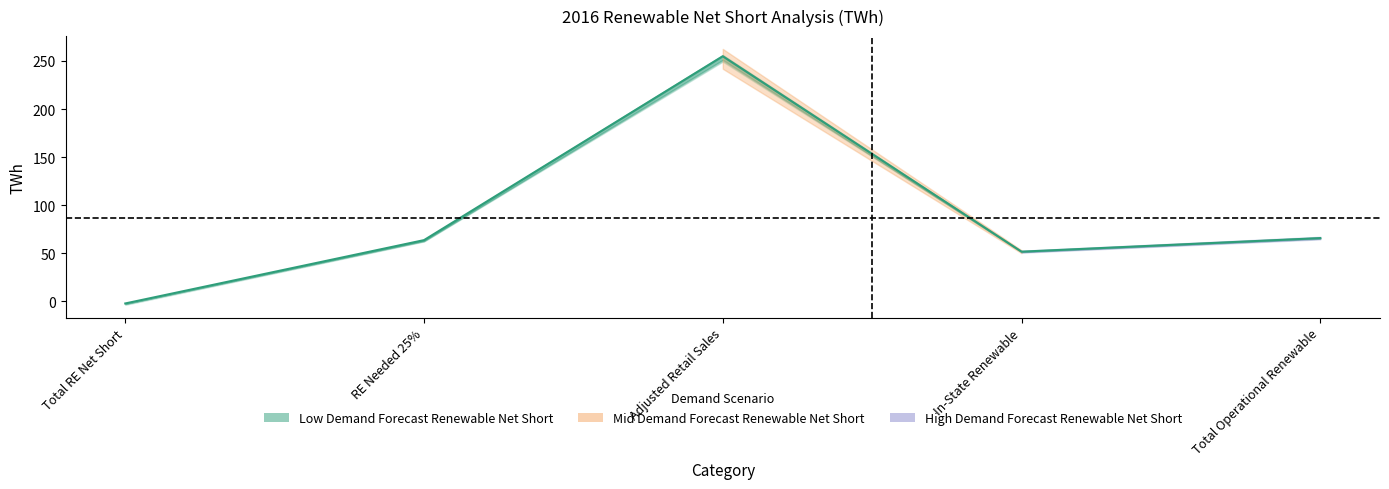

What is the value of the 3rd point from the left?

254.9